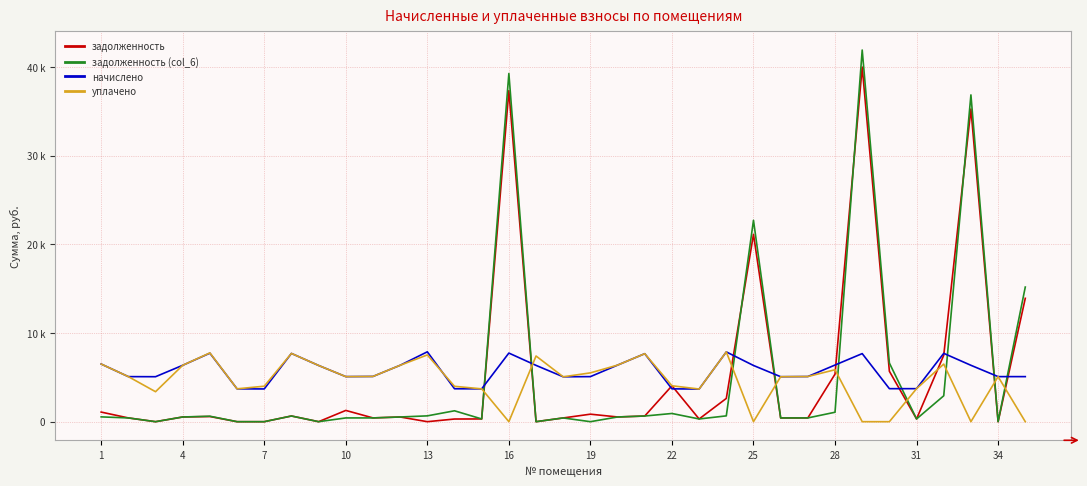

What are all the series names shown in the legend?

задолженность, задолженность (col_6), начислено, уплачено